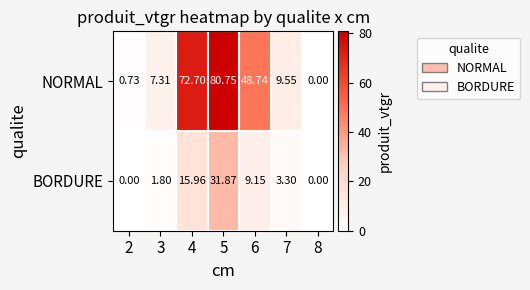

What is the total value across all series at 3?

9.1